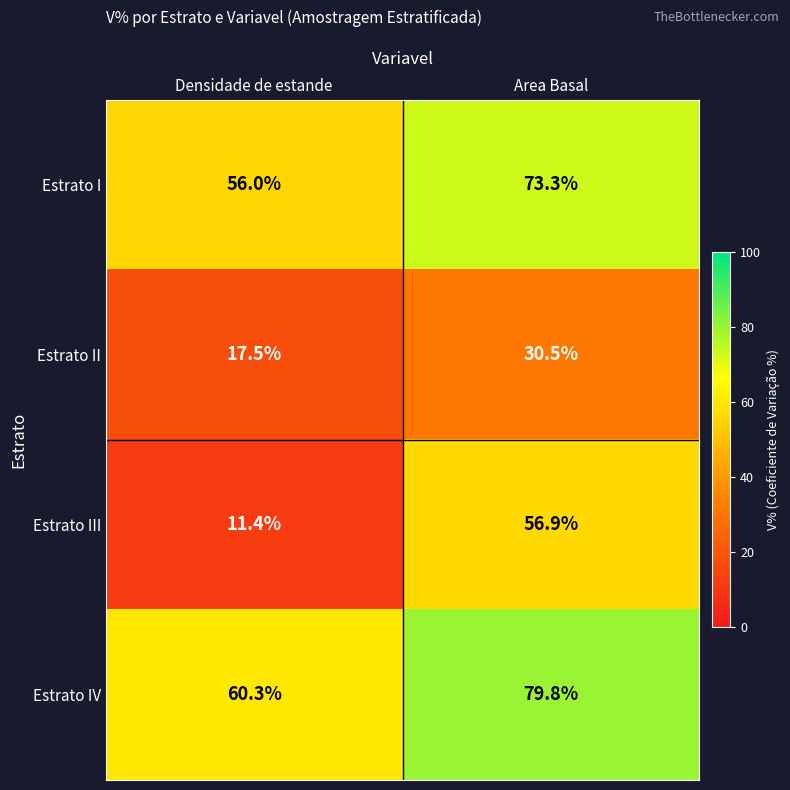

The Estrato II series shows 9.5 at Densidade de estande. True or false?

False